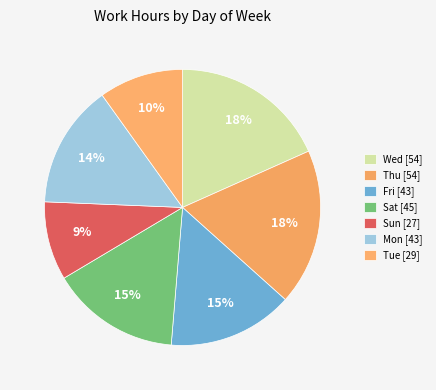

How many slices are in this pie chart?

7